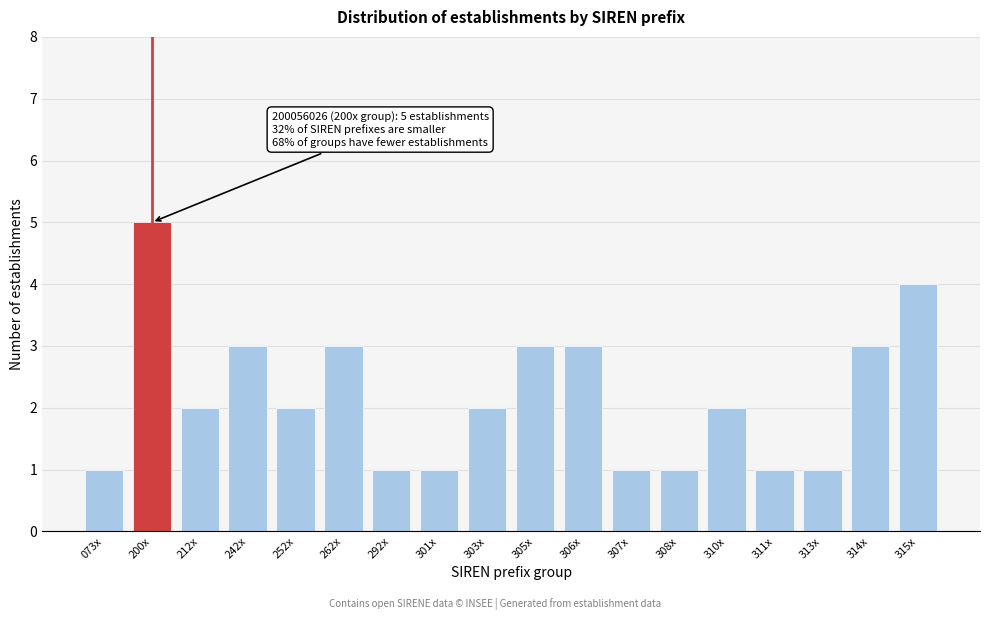

Reading right to left, extract all data points from this chart.

4	3	1	1	2	1	1	3	3	2	1	1	3	2	3	2	5	1